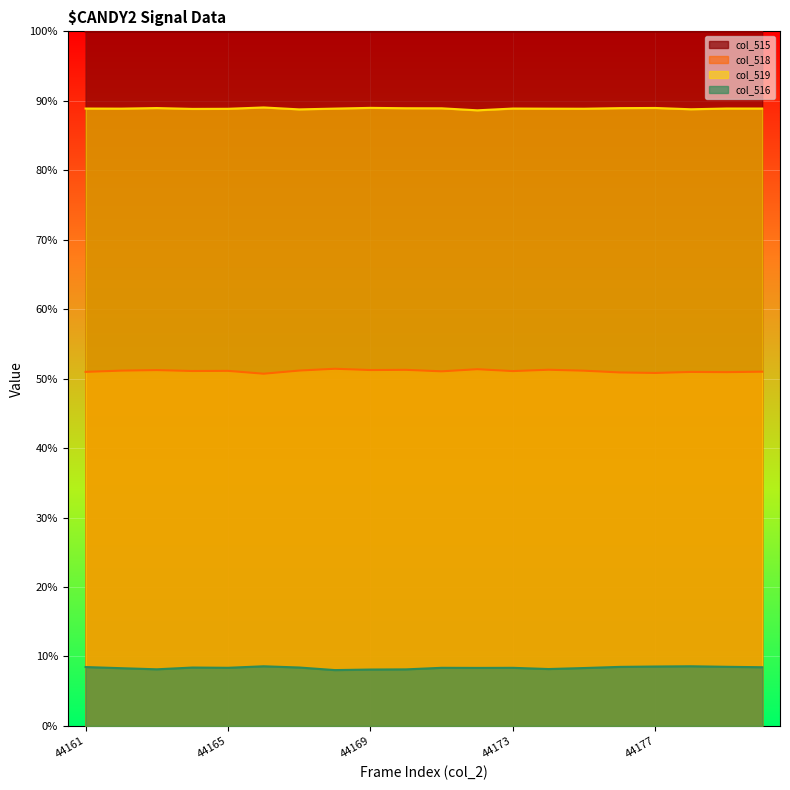

True or false: col_518 and col_519 cross at least once.

False